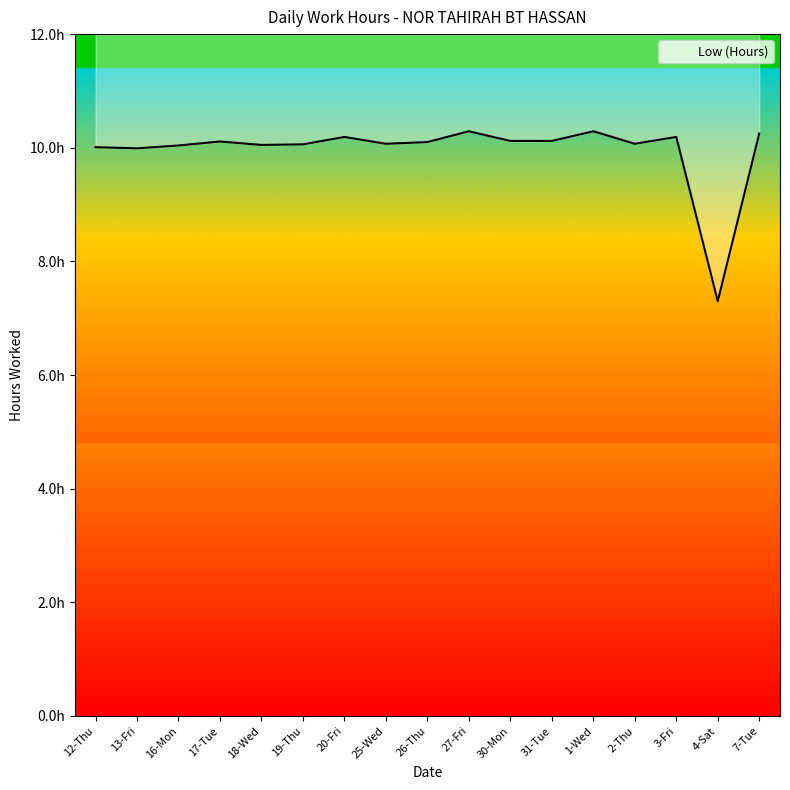

What is the value of the 8th point from the left?

10.1